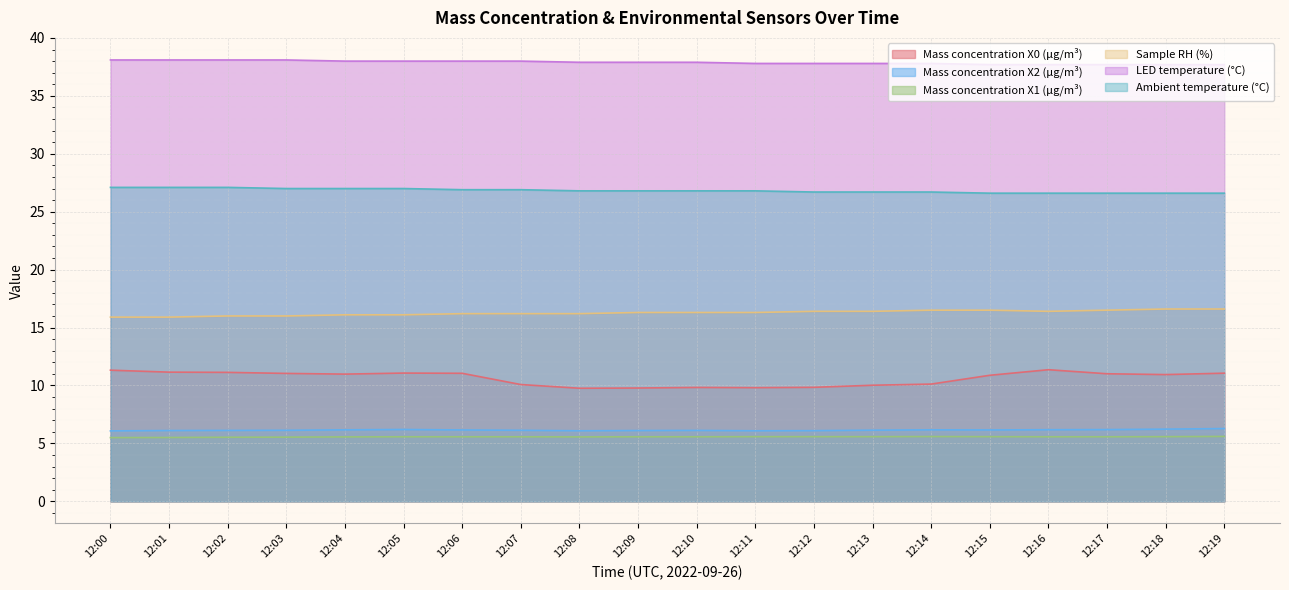

True or false: Sample RH (%) and Ambient temperature (°C) intersect in this chart.

False